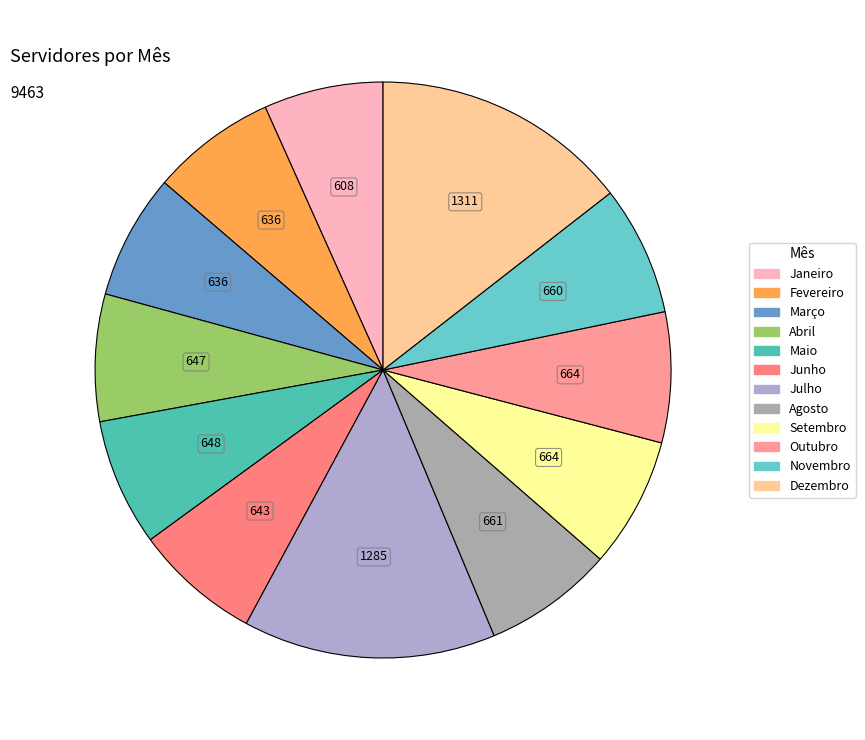

How many slices are in this pie chart?

12